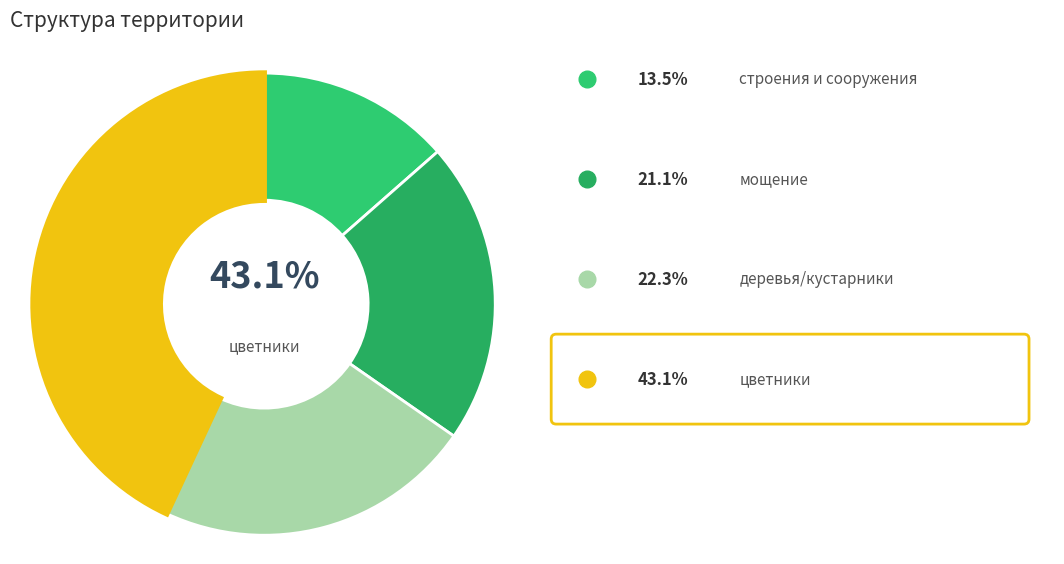

Does any single category account for the majority?

No